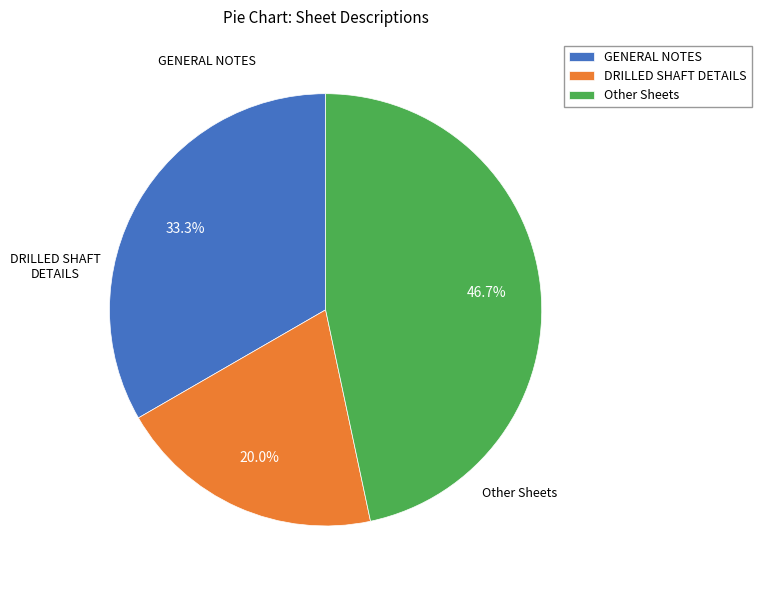

Between DRILLED SHAFT DETAILS and Other Sheets, which is larger?

Other Sheets